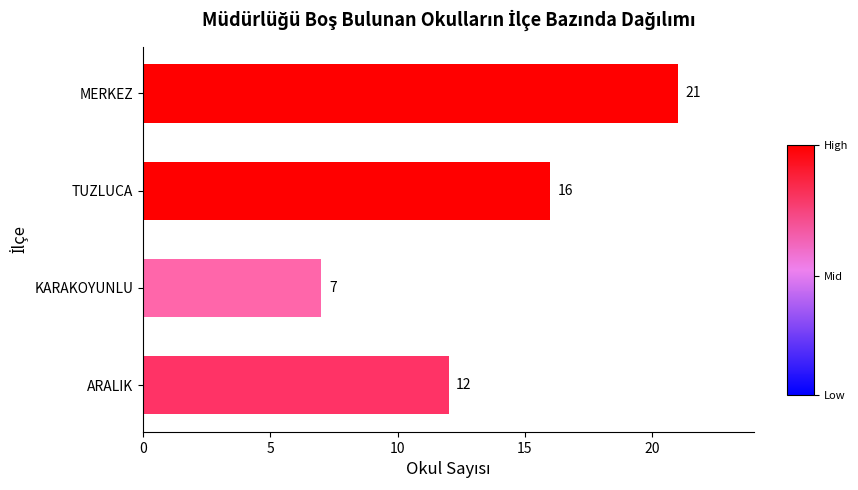

Rank the categories by value from lowest to highest.

KARAKOYUNLU, ARALIK, TUZLUCA, MERKEZ